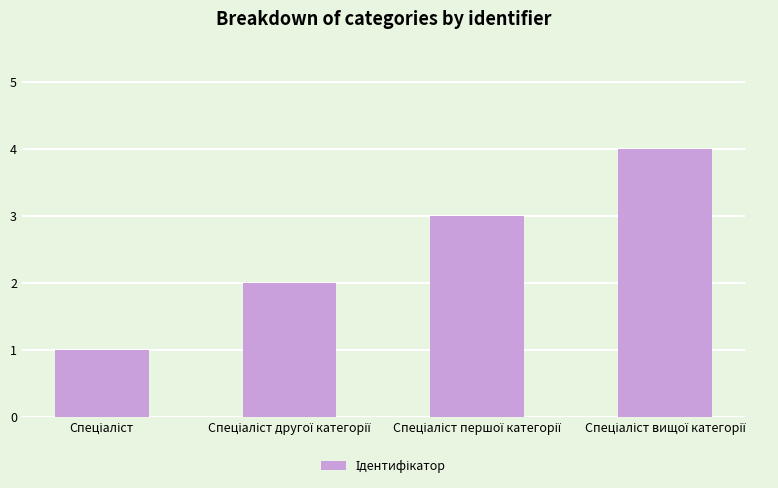

What is the difference between the maximum and minimum values?

3